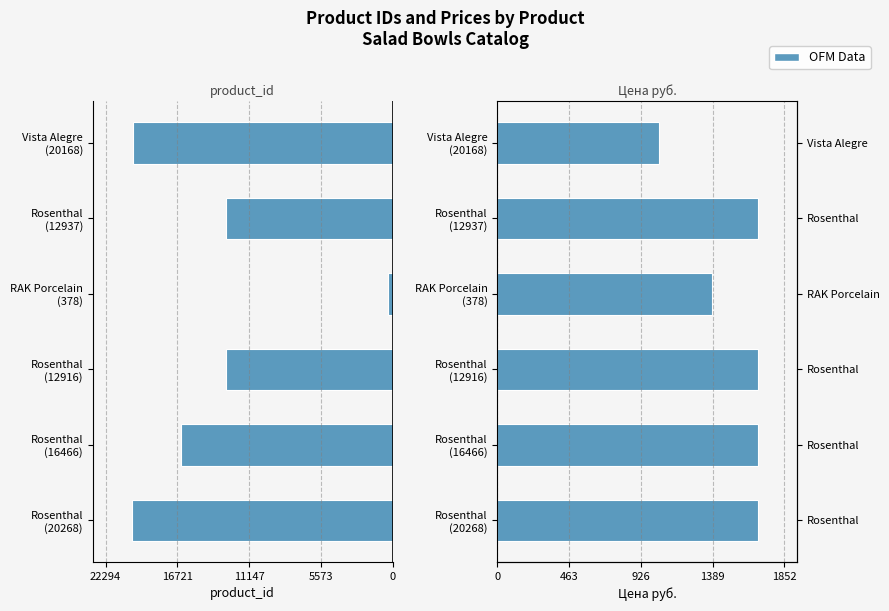

How many groups of bars are there?

6